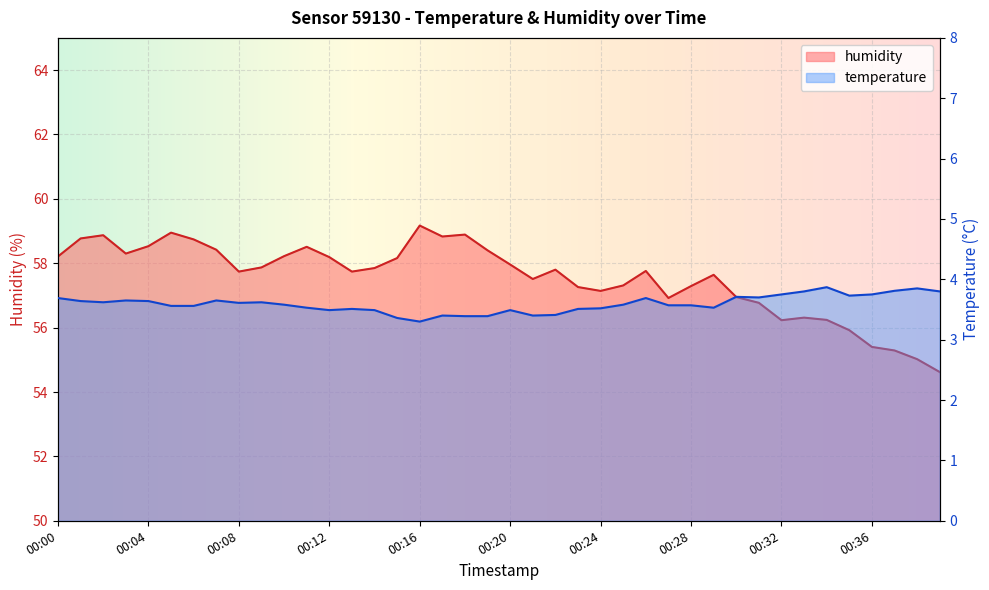

Reading left to right, what are all the values shown in this chart?

temperature: 00:00=3.7	00:01=3.6	00:02=3.6	00:03=3.6	00:04=3.6	00:05=3.6	00:06=3.6	00:07=3.6	00:08=3.6	00:09=3.6	00:10=3.6	00:11=3.5	00:12=3.5	00:13=3.5	00:14=3.5	00:15=3.4	00:16=3.3	00:17=3.4	00:18=3.4	00:19=3.4	00:20=3.5	00:21=3.4	00:22=3.4	00:23=3.5	00:24=3.5	00:25=3.6	00:26=3.7	00:27=3.6	00:28=3.6	00:29=3.5	00:30=3.7	00:31=3.7	00:32=3.8	00:33=3.8	00:34=3.9	00:35=3.7	00:36=3.8	00:37=3.8	00:38=3.9	00:39=3.8
humidity: 00:00=58.2	00:01=58.8	00:02=58.9	00:03=58.3	00:04=58.5	00:05=59.0	00:06=58.7	00:07=58.4	00:08=57.7	00:09=57.9	00:10=58.2	00:11=58.5	00:12=58.2	00:13=57.7	00:14=57.9	00:15=58.2	00:16=59.2	00:17=58.8	00:18=58.9	00:19=58.4	00:20=58.0	00:21=57.5	00:22=57.8	00:23=57.3	00:24=57.1	00:25=57.3	00:26=57.8	00:27=56.9	00:28=57.3	00:29=57.6	00:30=57.0	00:31=56.8	00:32=56.2	00:33=56.3	00:34=56.2	00:35=55.9	00:36=55.4	00:37=55.3	00:38=55.0	00:39=54.6